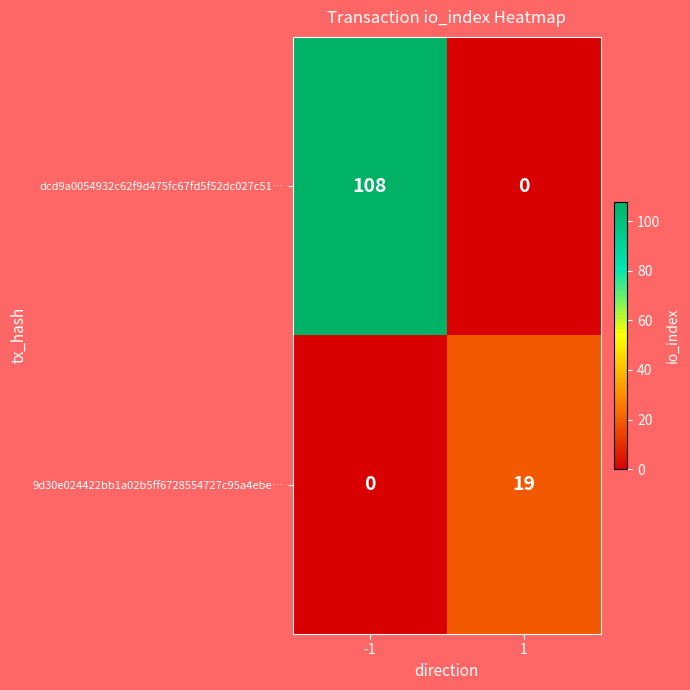

Reading left to right, list all the values displayed in this chart.

dcd9a0054932c62f9d475fc67fd5f52dc027c51…: 108	0
9d30e024422bb1a02b5ff6728554727c95a4ebe…: 0	19